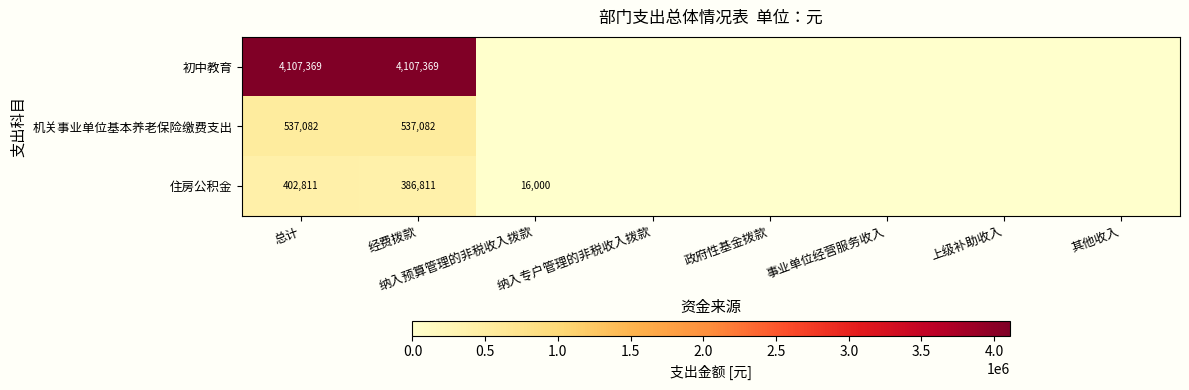

At which label is 机关事业单位基本养老保险缴费支出 closest to 268540?

纳入预算管理的非税收入拨款